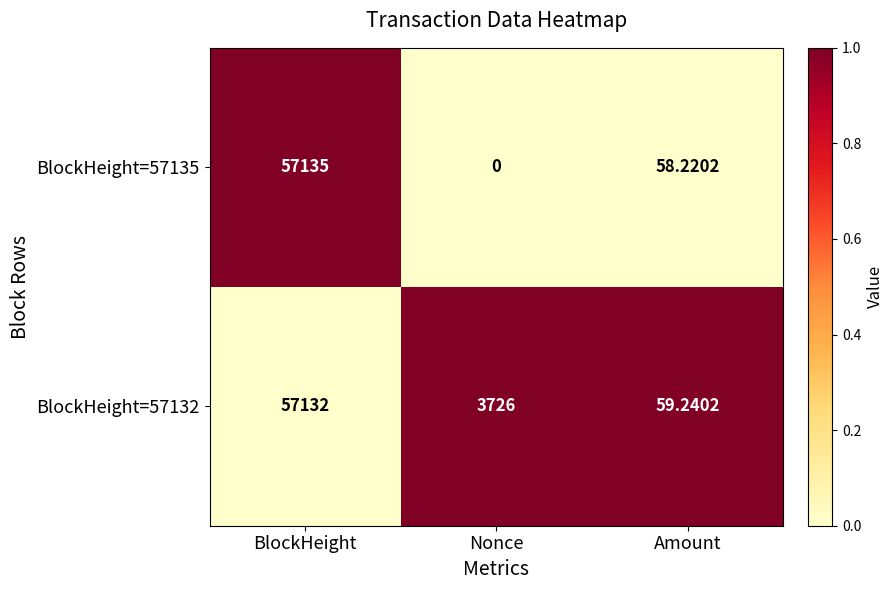

Which series has the widest spread of values?

BlockHeight=57135